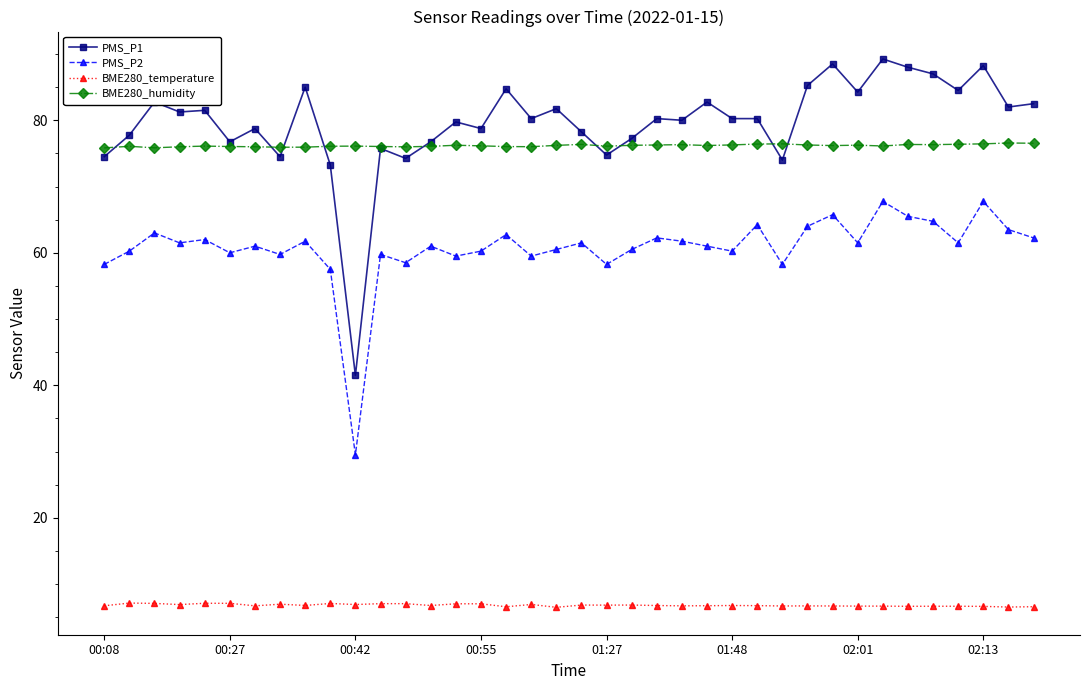

True or false: BME280_temperature and BME280_humidity intersect in this chart.

False